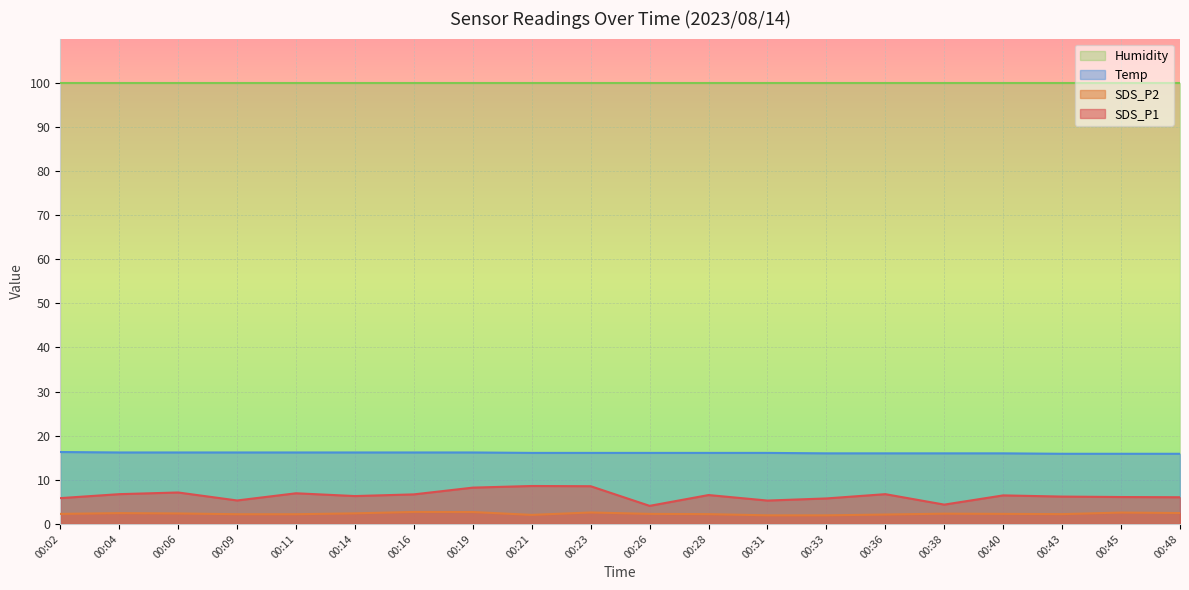

How many distinct data groups are displayed?

4